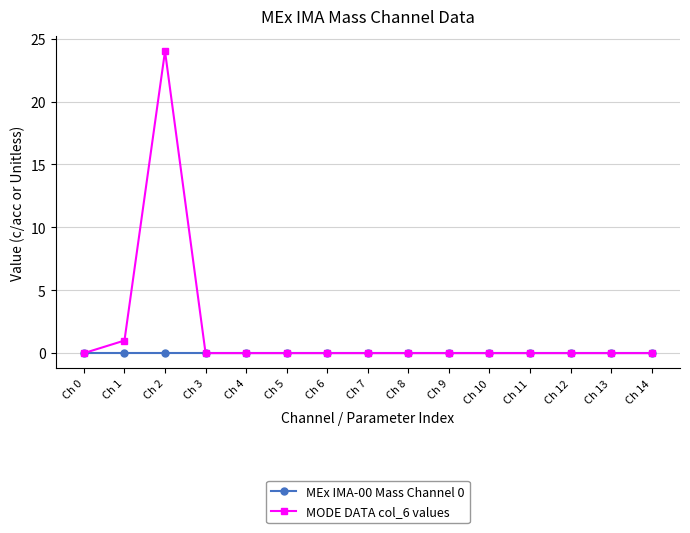

How many lines are shown in the chart?

2